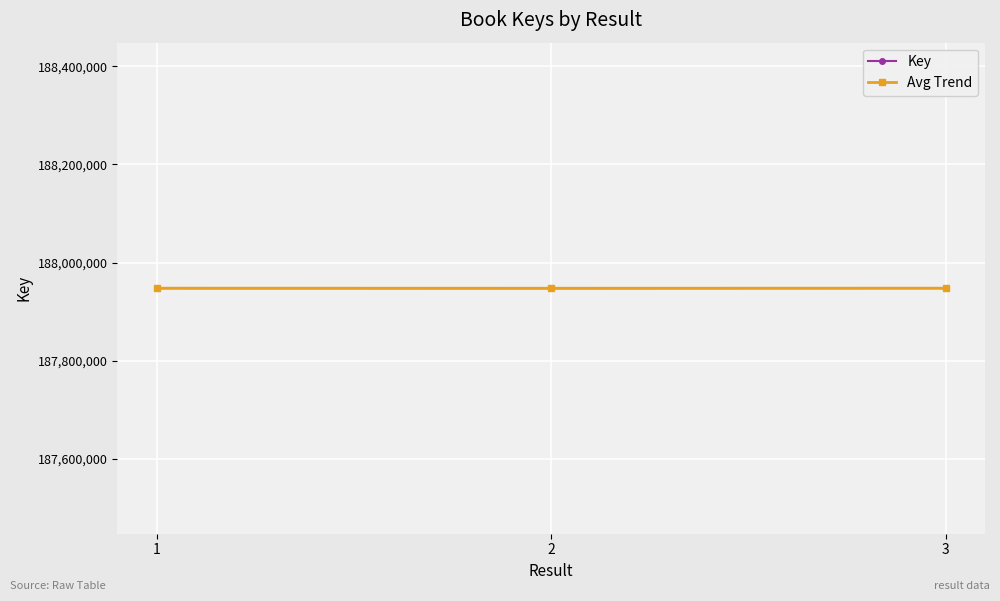

What is the lowest value of the Avg Trend series?

187947939.5